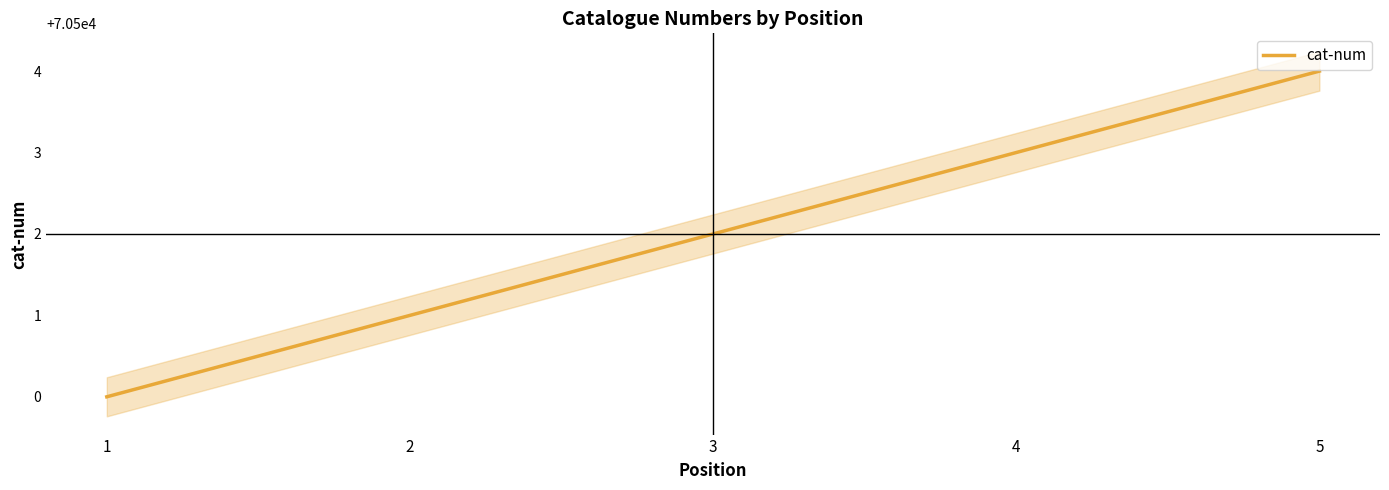

What is the value of the 1st point from the left?

70500